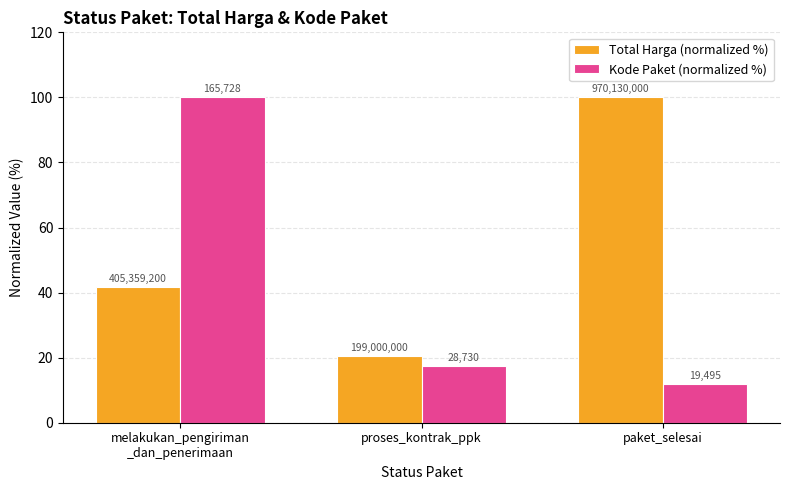

Where is Kode Paket (normalized %) nearest to the value 55?

proses_kontrak_ppk